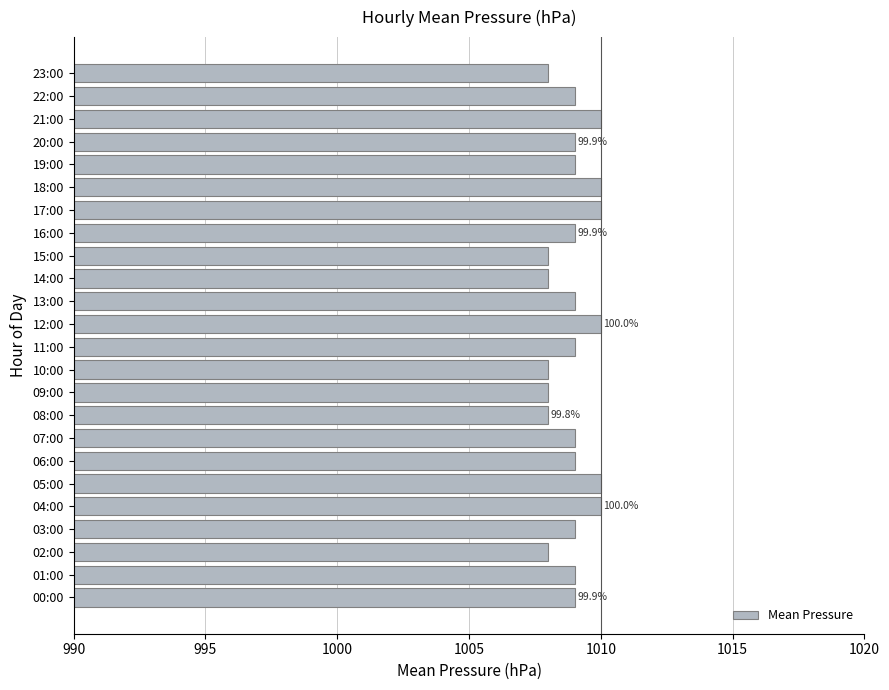

Reading bottom to top, what are all the values shown in this chart?

00:00=1009	01:00=1009	02:00=1008	03:00=1009	04:00=1010	05:00=1010	06:00=1009	07:00=1009	08:00=1008	09:00=1008	10:00=1008	11:00=1009	12:00=1010	13:00=1009	14:00=1008	15:00=1008	16:00=1009	17:00=1010	18:00=1010	19:00=1009	20:00=1009	21:00=1010	22:00=1009	23:00=1008